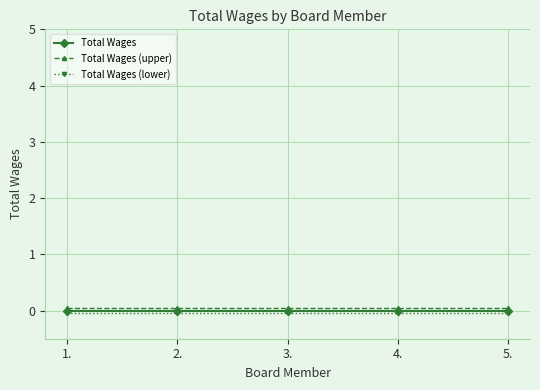

Is it true that Total Wages equals 0.0 at 4.?

True